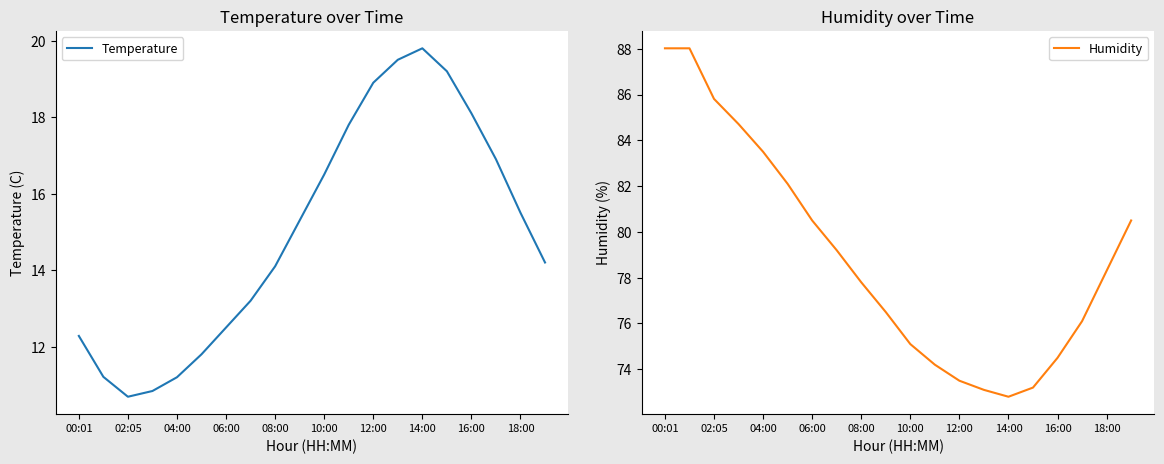

The value of Temperature at 13 is 19.5. True or false?

True